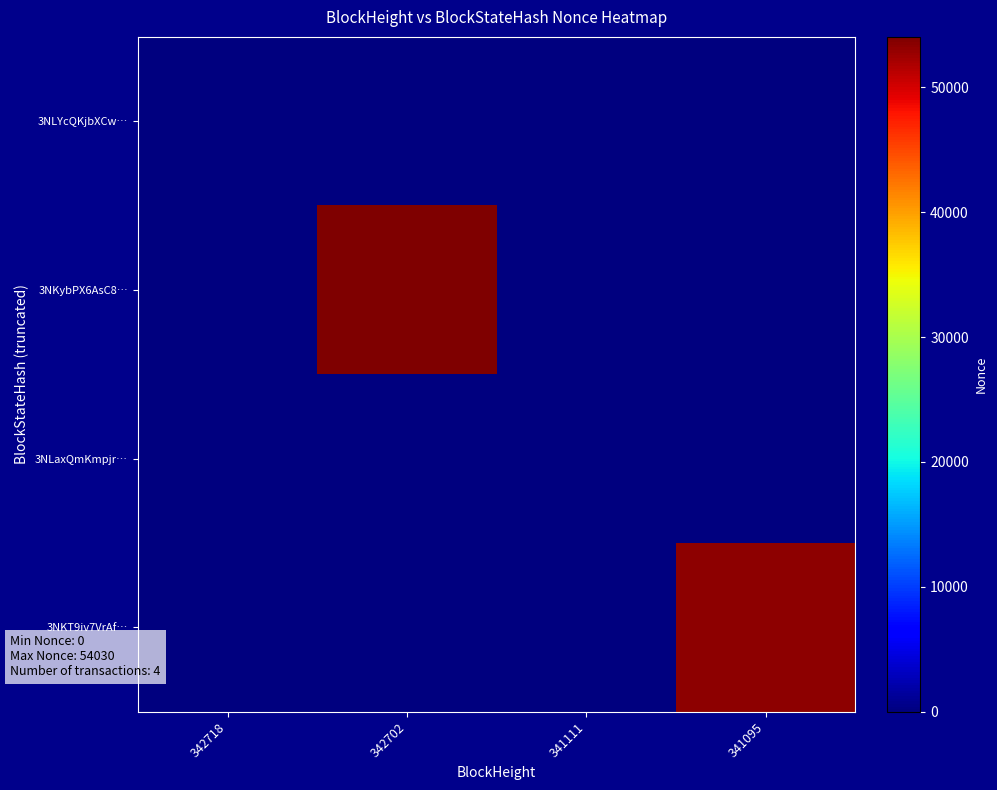

Which series has the largest range (max minus min)?

3NKybPX6AsC8…